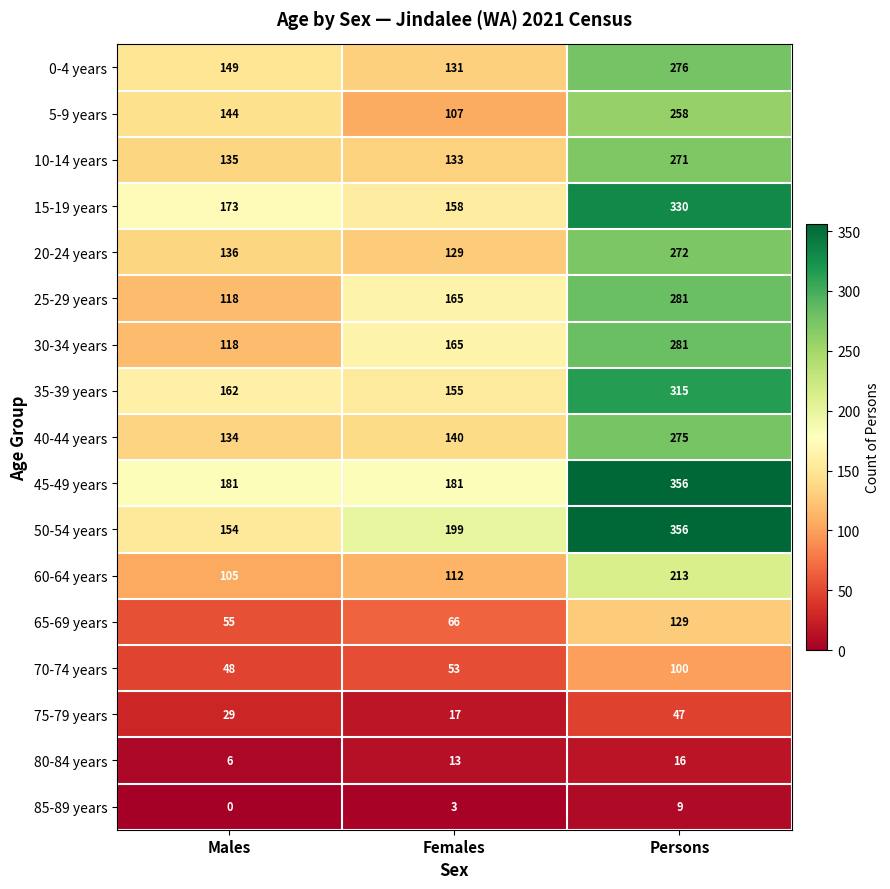

Rank the categories by 25-29 years value from highest to lowest.

Persons, Females, Males